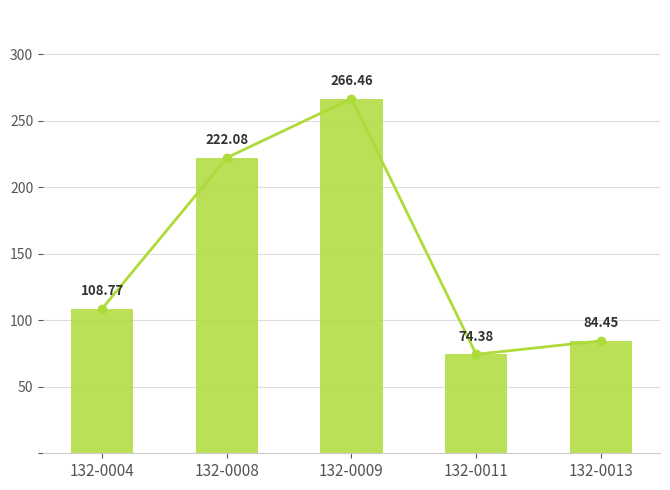

What is the value of the 4th bar from the left?

74.4